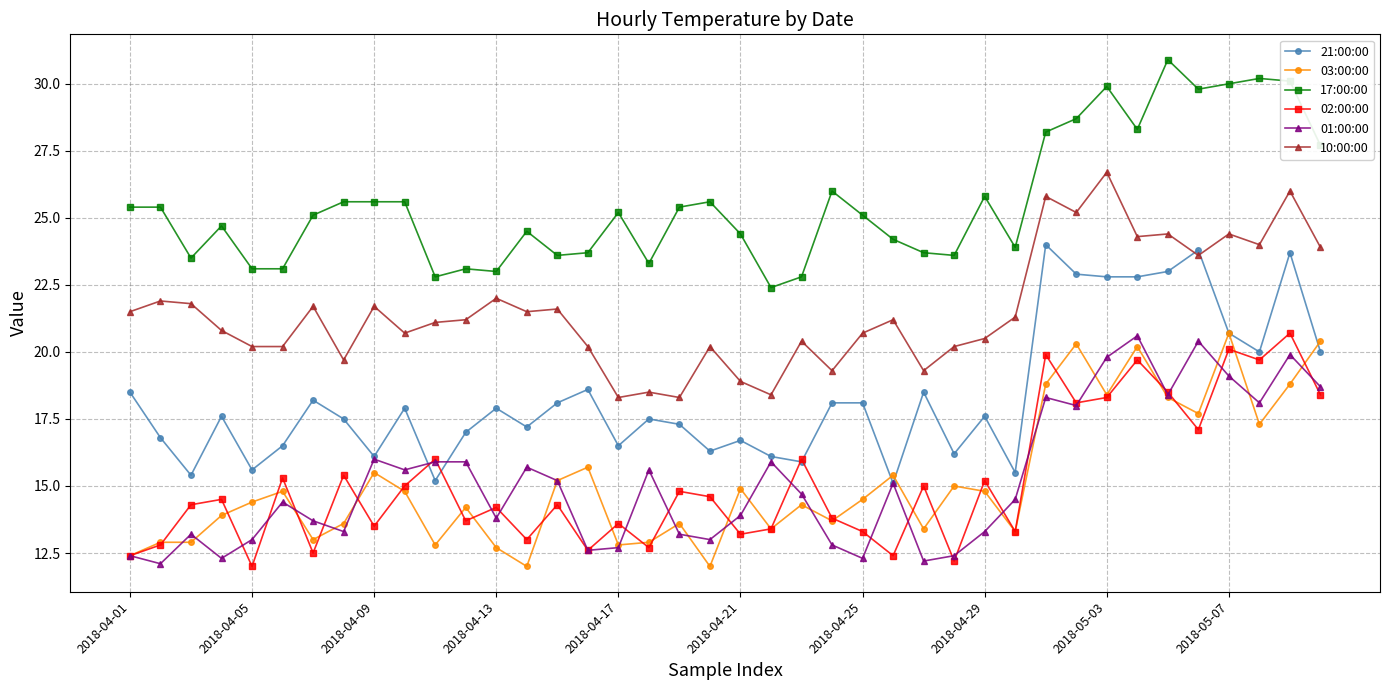

At how many categories does at least one series exceed 12?

40